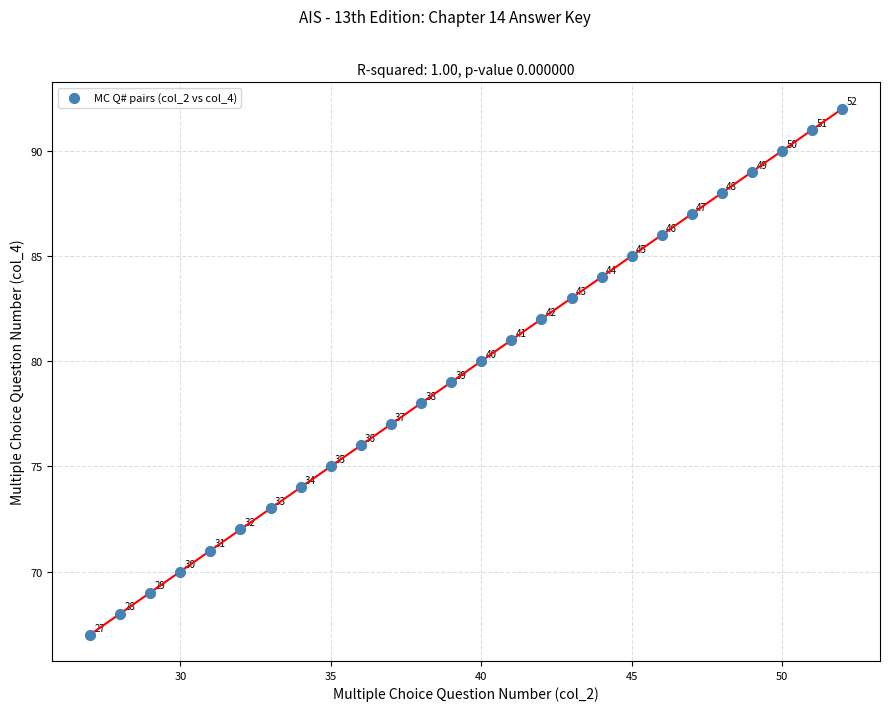

What is the range of X values (max minus min)?

25